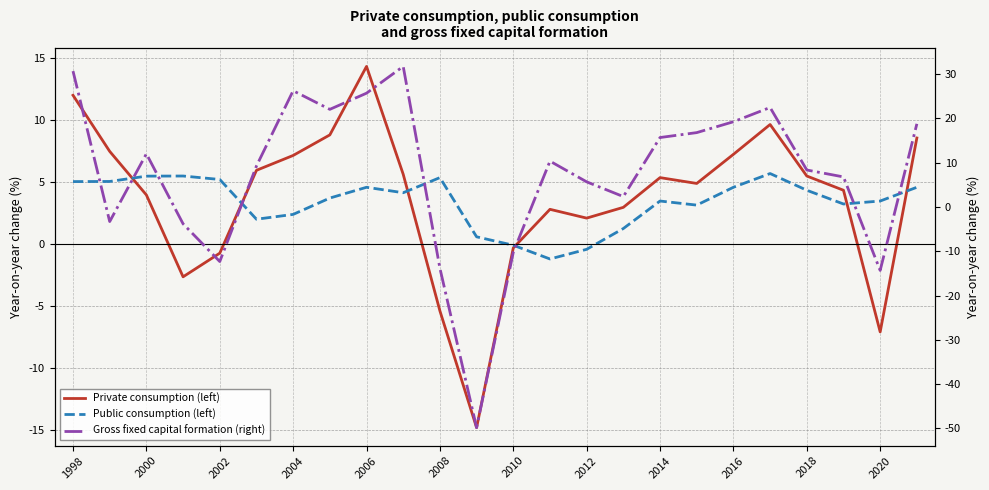

What is the sum of the Private consumption (left) values at 18 and 19?

16.9